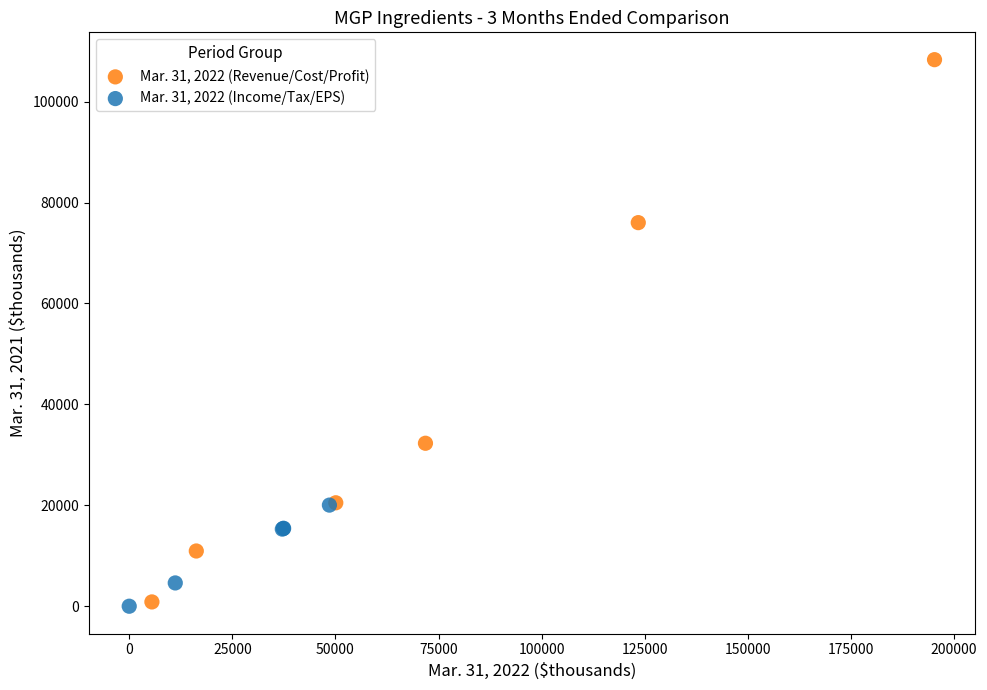

Which series contains the highest Y value?

Mar. 31, 2022 (Revenue/Cost/Profit)